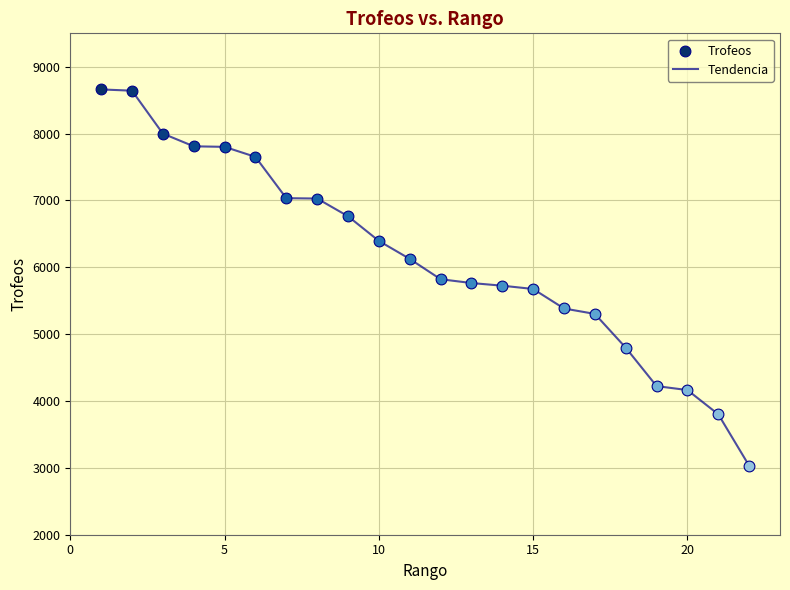

What is the greatest value displayed?

8661